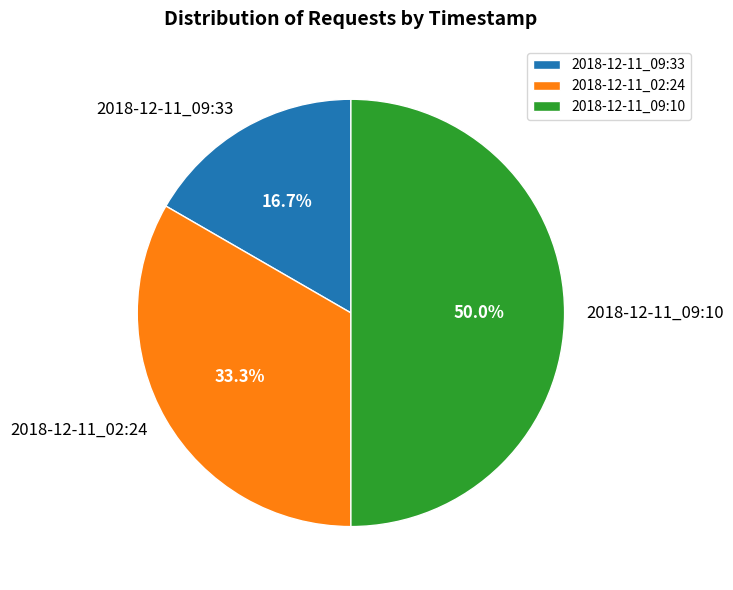

Is it true that 2018-12-11_09:10 is 50% of the pie?

True